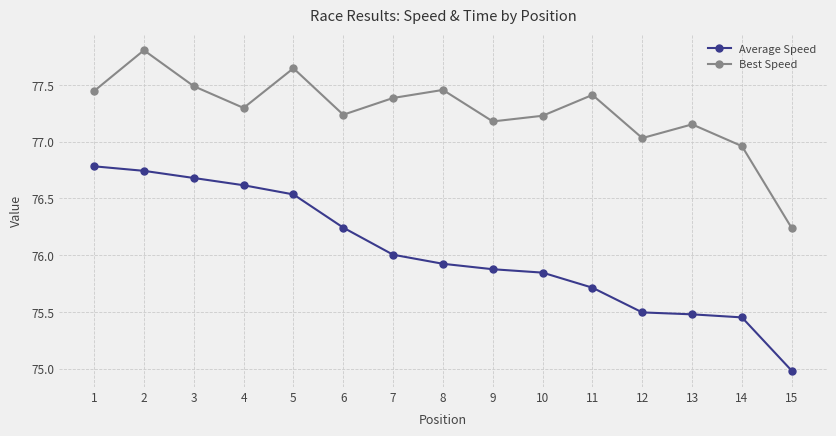

How many lines are shown in the chart?

2